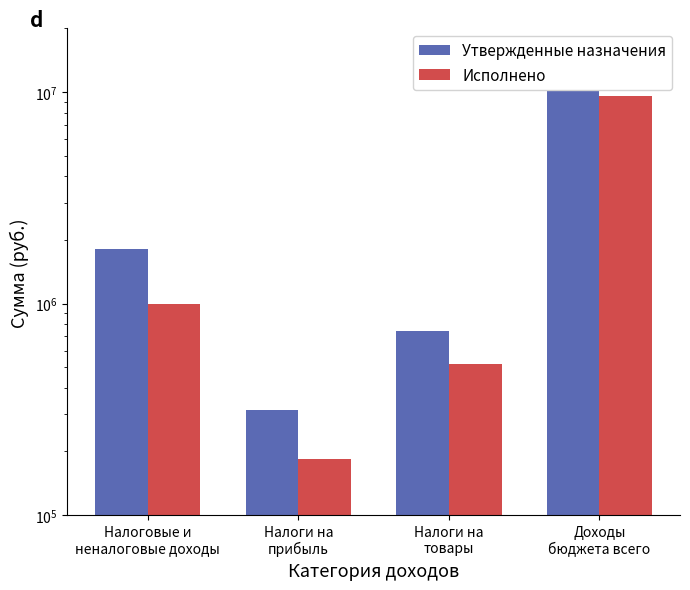

Which category has the highest value in the Утвержденные назначения series?

Доходы
бюджета всего